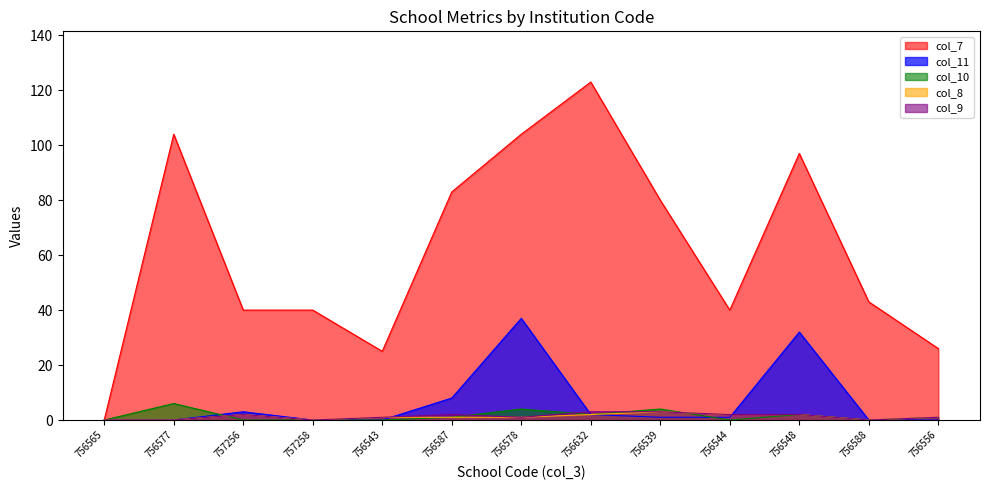

How many data points in col_11 are less than 1?

6